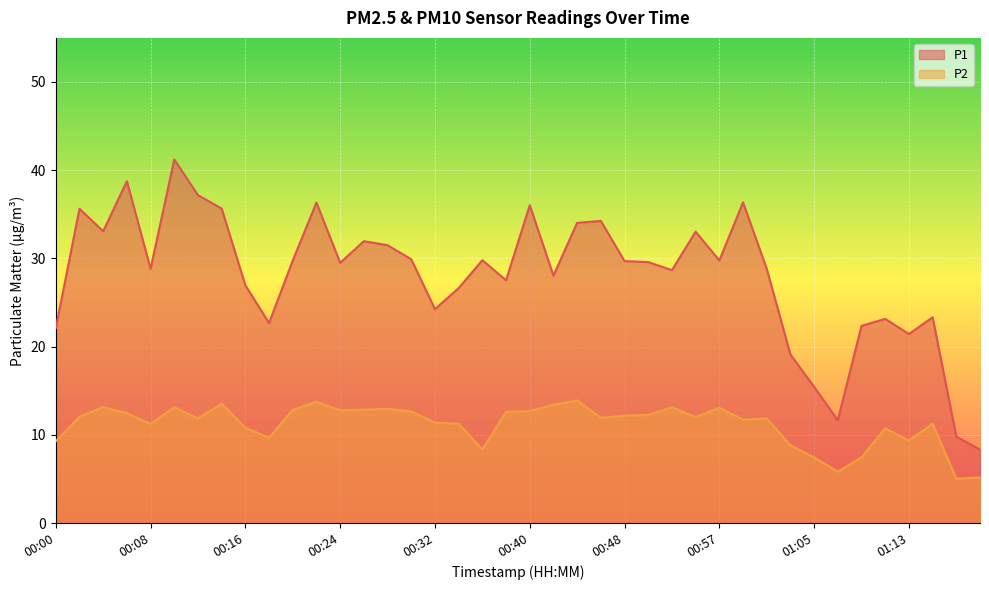

What is the value of the P1 point at the 5th from the left?

28.8